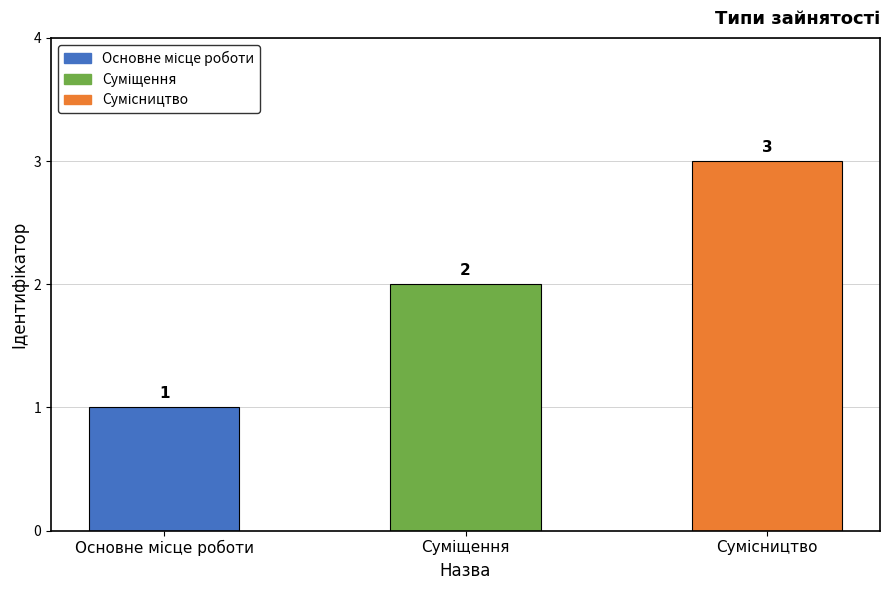

What is the maximum value shown in the chart?

3